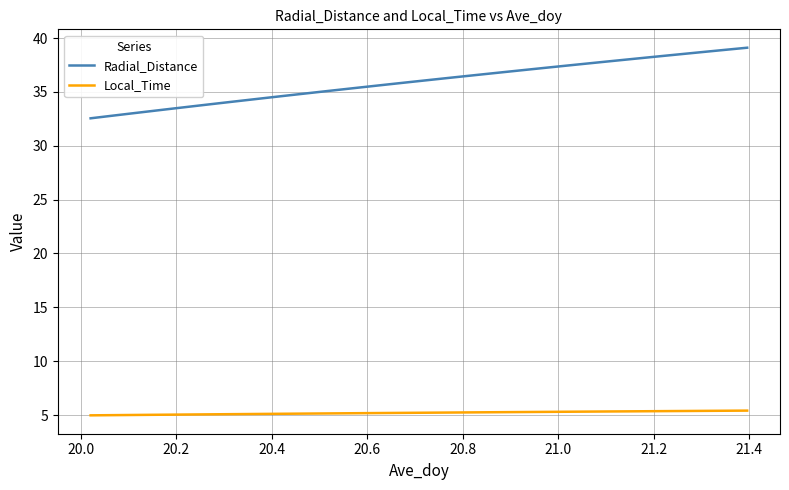

Which series has the largest total across all categories?

Radial_Distance